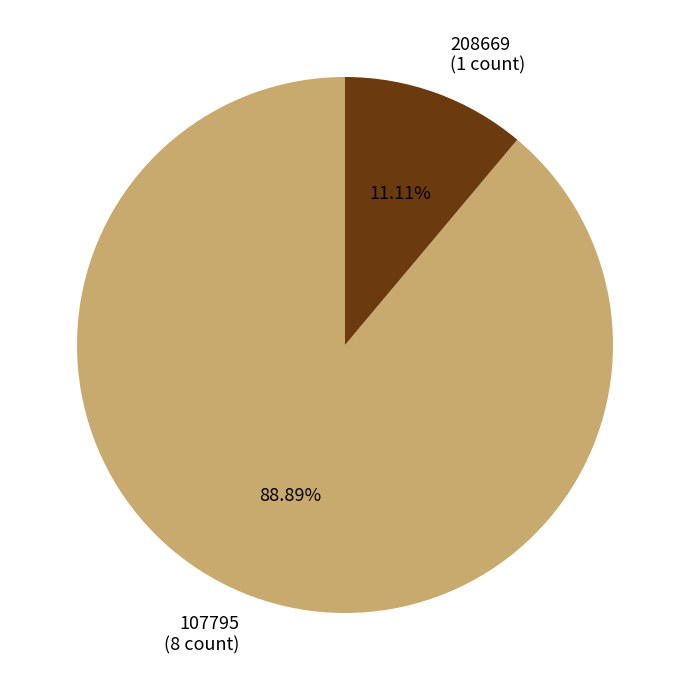

What is the largest slice in the pie chart?

107795